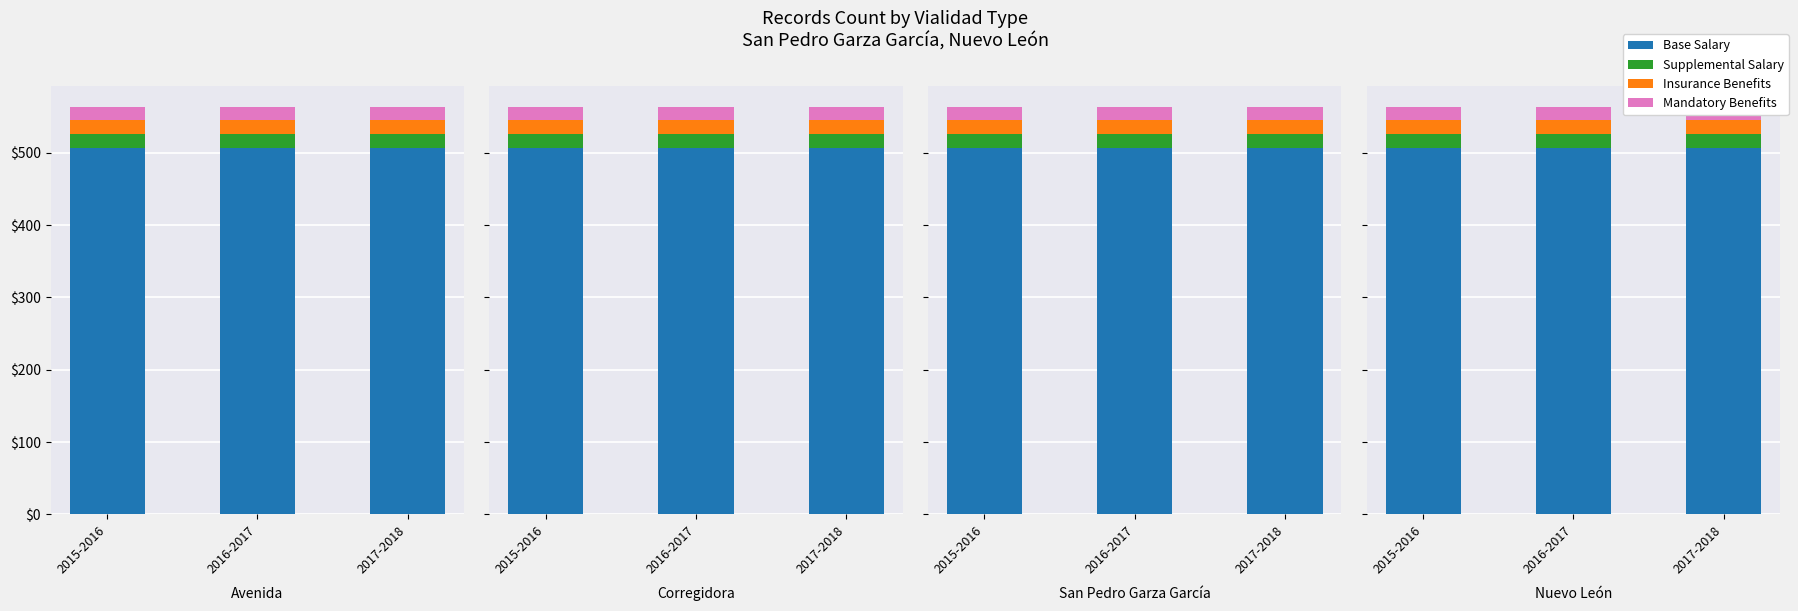

Which category has the highest value across all series?

2015-2016